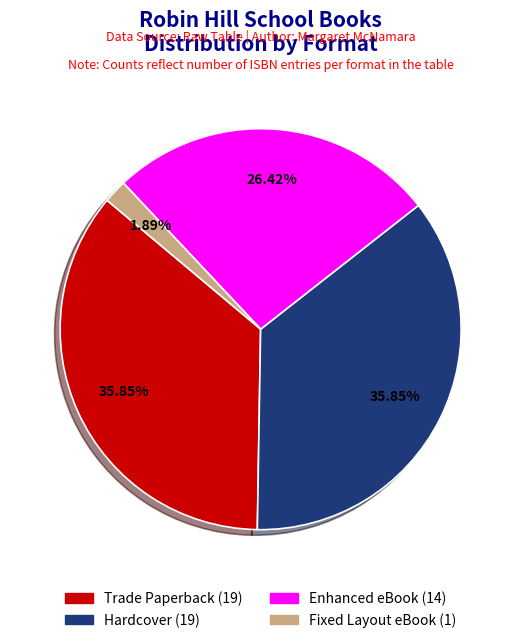

Between Fixed Layout eBook and Trade Paperback, which is larger?

Trade Paperback